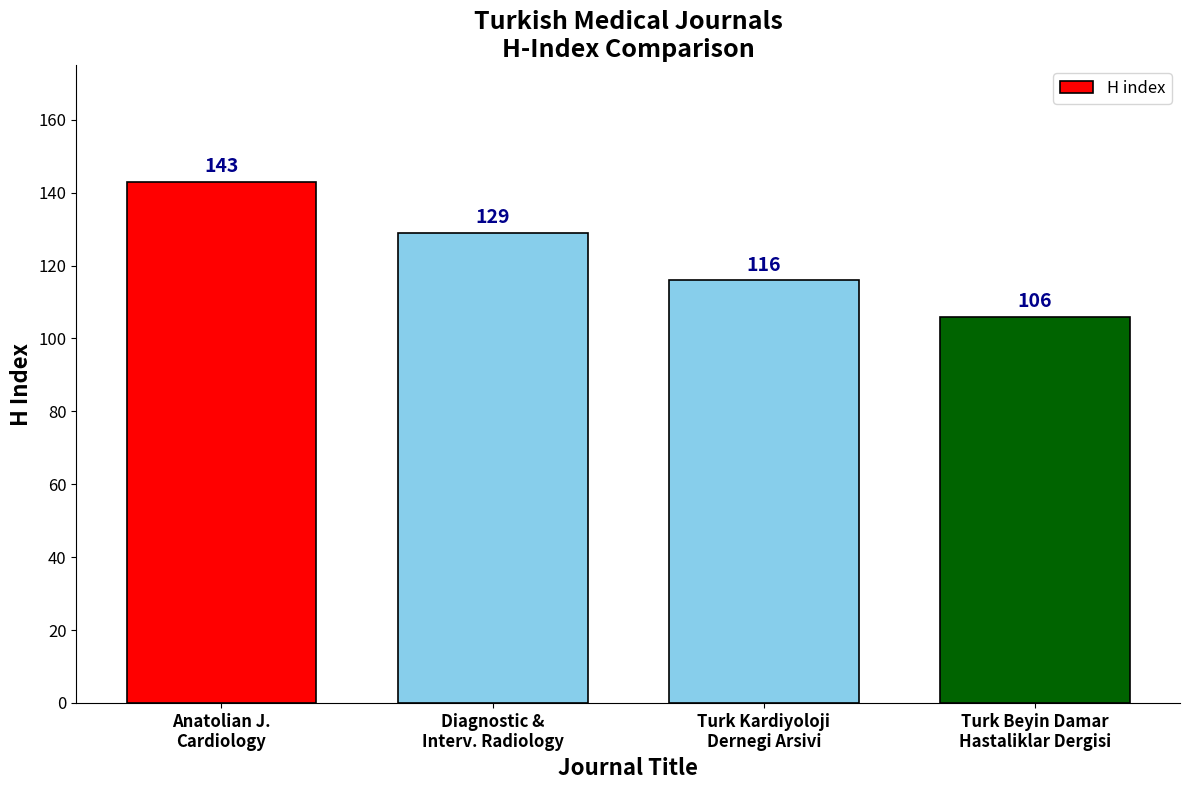

How many bars are there in total?

4